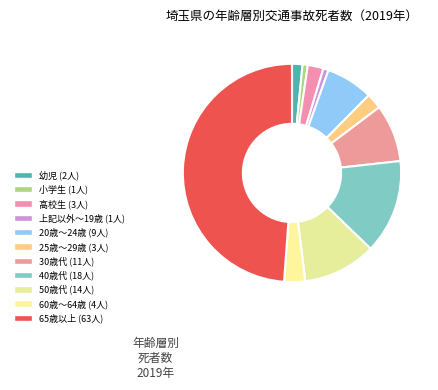

Count the number of slices in the pie.

11